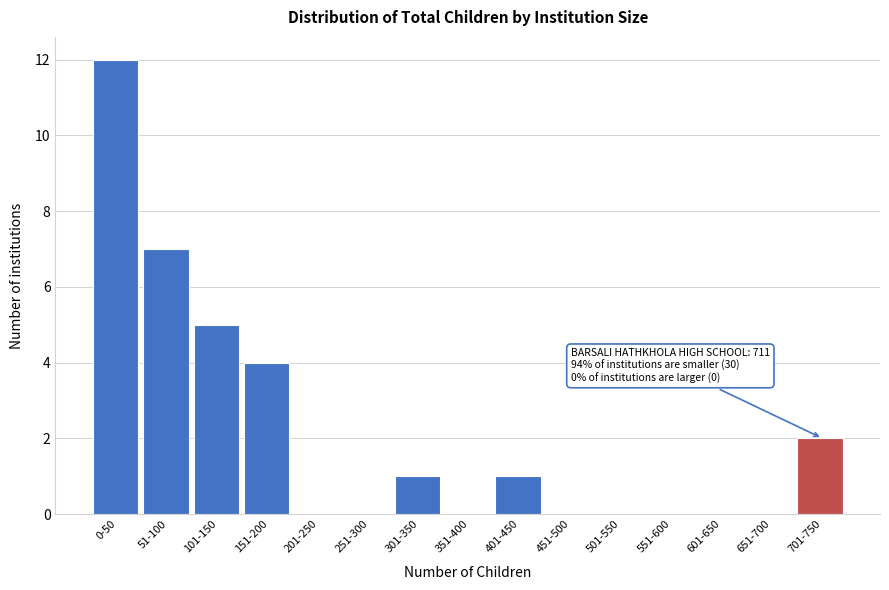

Reading right to left, extract all data points from this chart.

701-750=2	651-700=0	601-650=0	551-600=0	501-550=0	451-500=0	401-450=1	351-400=0	301-350=1	251-300=0	201-250=0	151-200=4	101-150=5	51-100=7	0-50=12